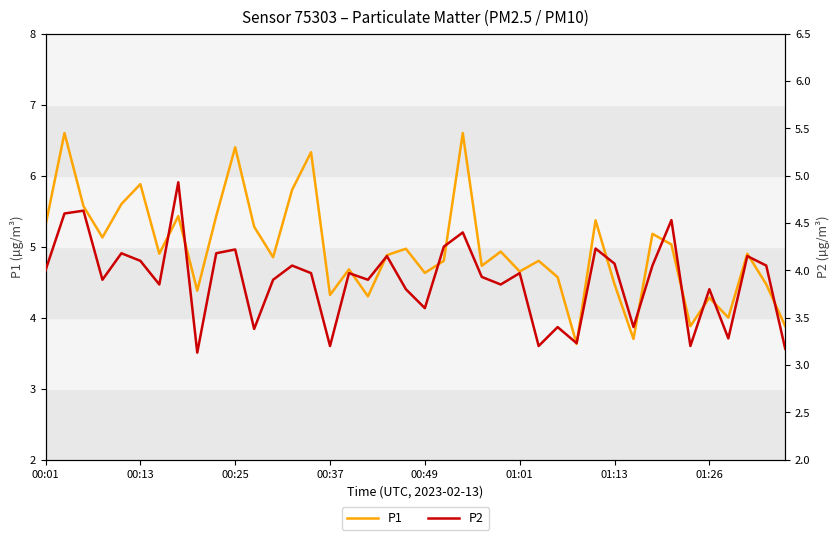

The value of P1 at 22 is 6.6. True or false?

True